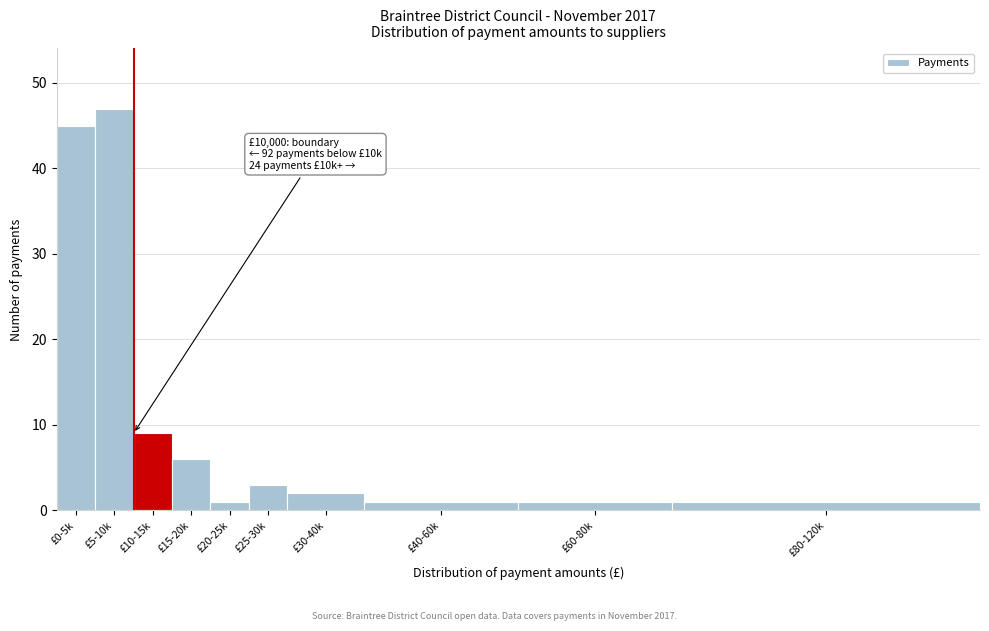

Reading right to left, what are all the values shown in this chart?

£80-120k=1	£60-80k=1	£40-60k=1	£30-40k=2	£25-30k=3	£20-25k=1	£15-20k=6	£10-15k=9	£5-10k=47	£0-5k=45